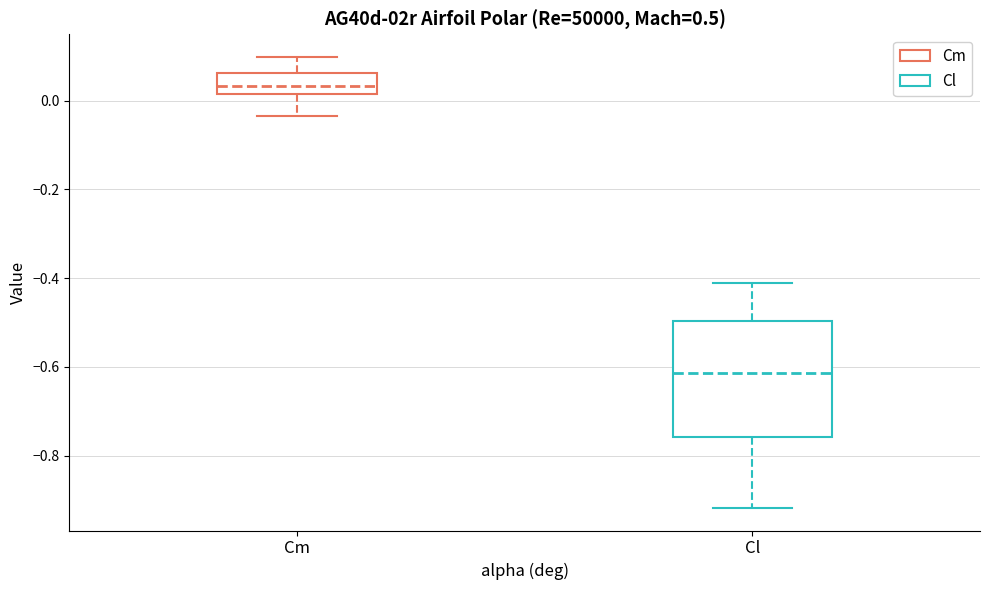

Reading left to right, read every box against the y-axis: the position of its median line, the range the box covers, and the ends of its whiskers. The values are not printed on the chart, so give them approximately, as read against the axis.

Cm: median 0.04, box 0.02 to 0.06, whiskers -0.04 to 0.10
Cl: median -0.62, box -0.76 to -0.50, whiskers -0.92 to -0.42